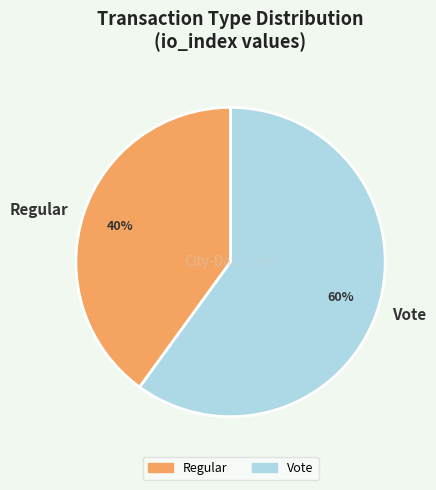

The Vote slice represents 67% of the pie. True or false?

False